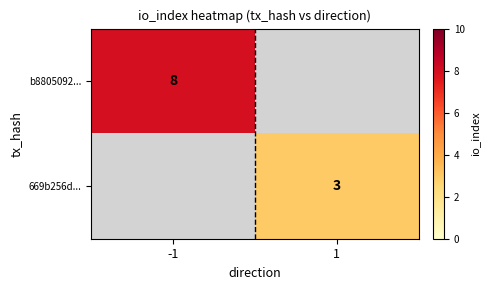

Between 1 and -1, which is larger?

-1